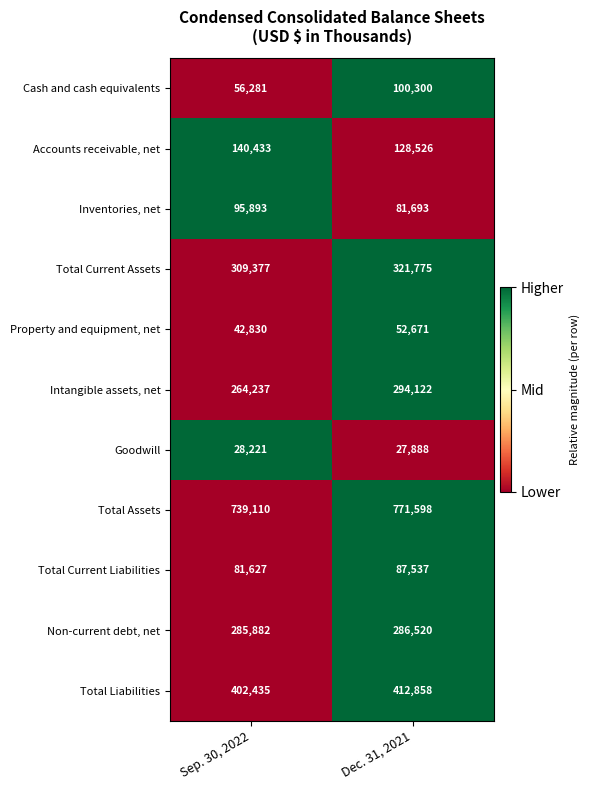

What is the difference between the maximum and minimum values in the Total Current Liabilities series?

5910